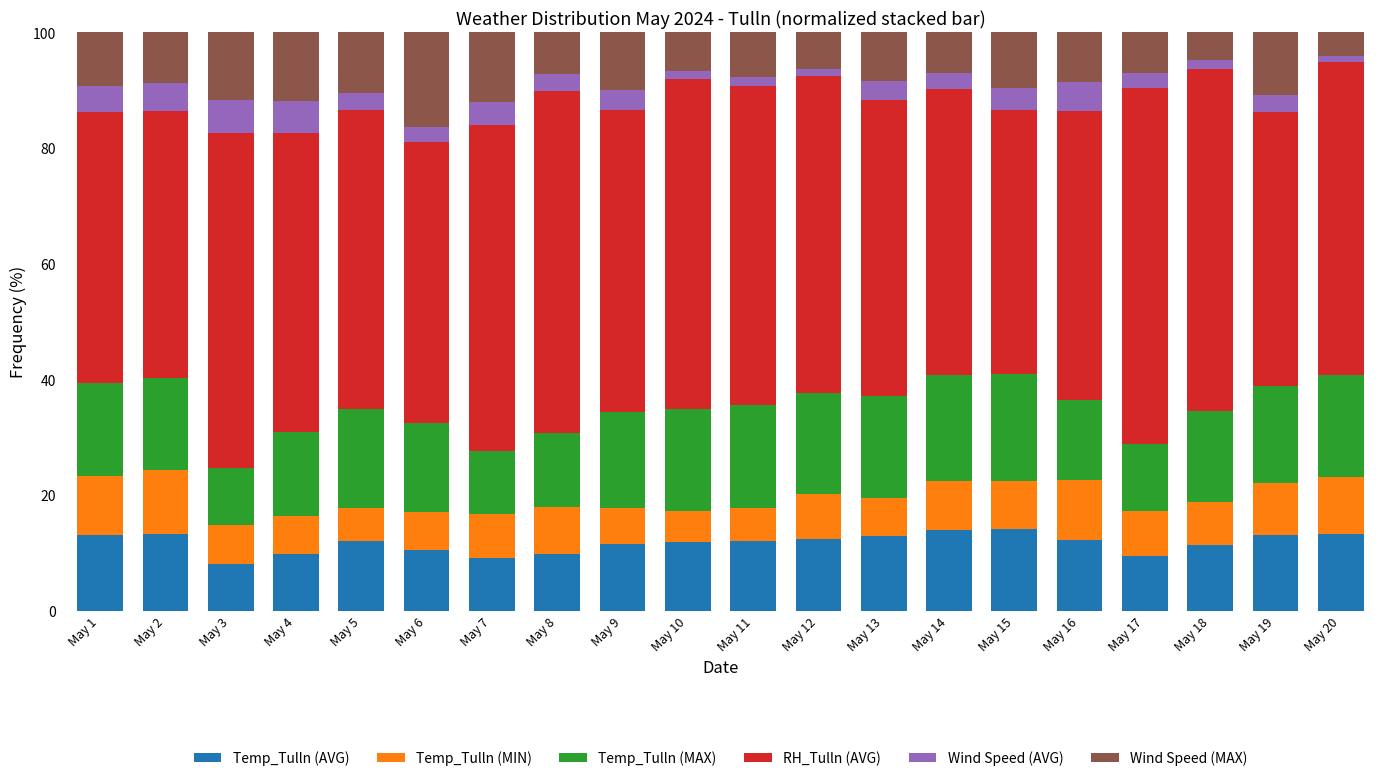

What is the total value across all series at May 15?

100.0